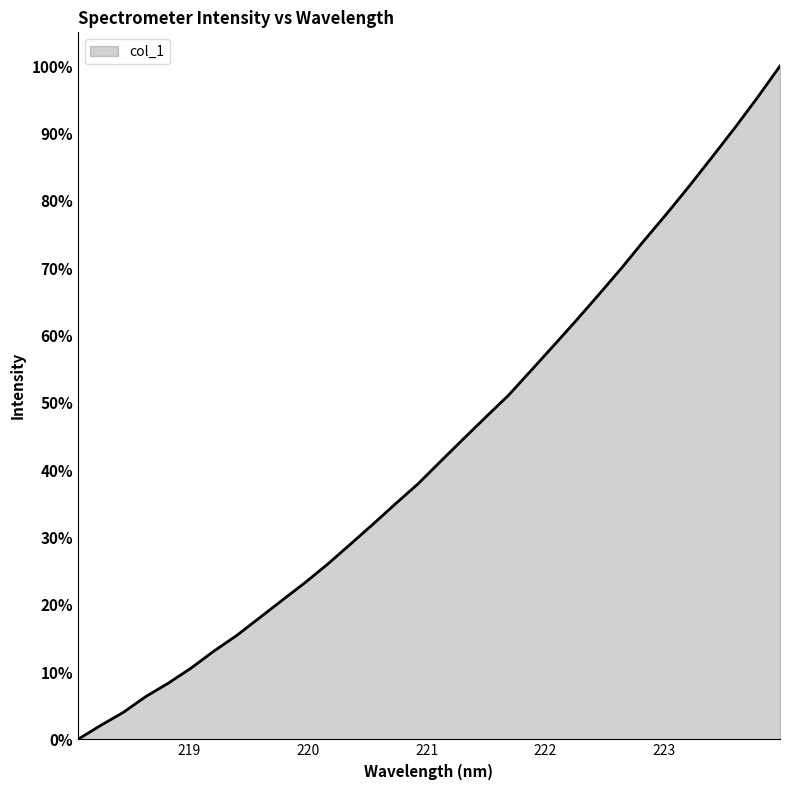

What is the greatest value displayed?

100.0